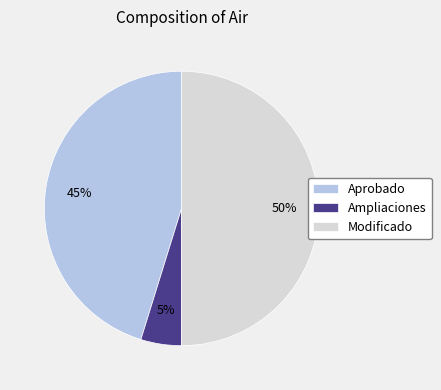

The Modificado slice represents 59% of the pie. True or false?

False